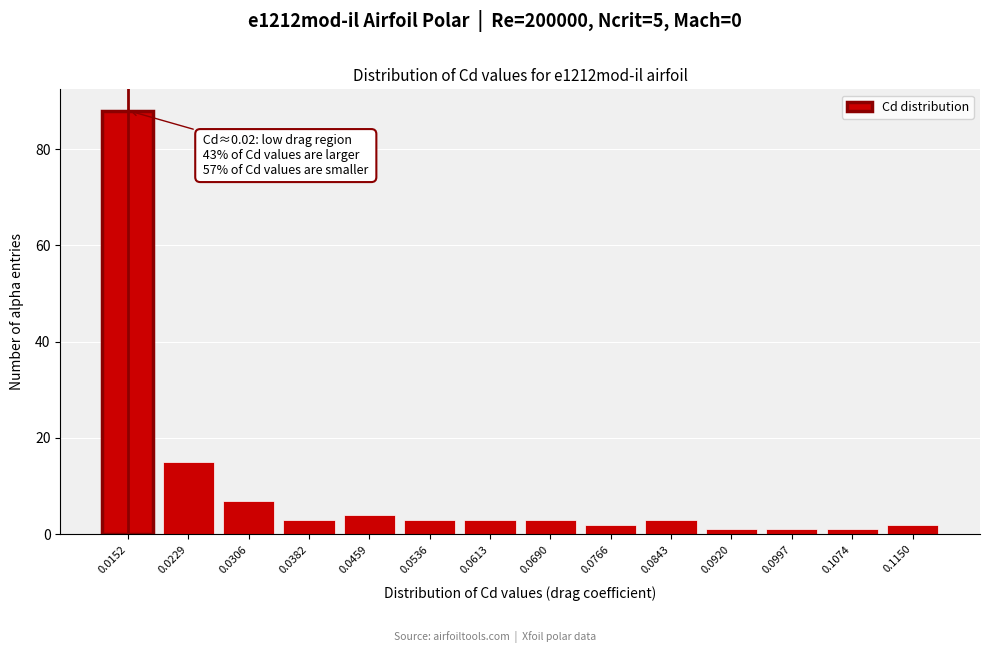

Reading left to right, extract all data points from this chart.

88	15	7	3	4	3	3	3	2	3	1	1	1	2